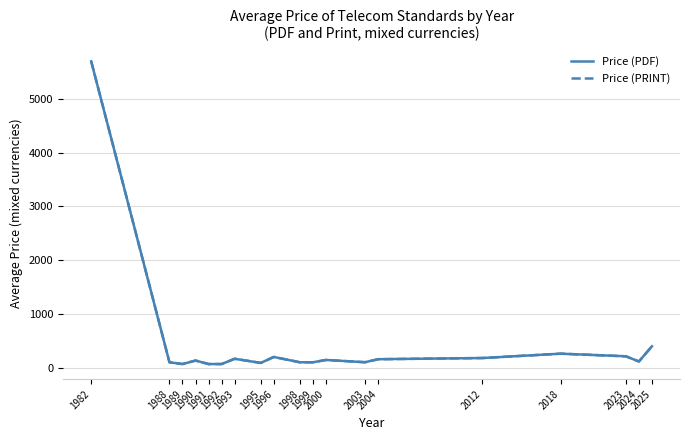

What is the highest value of the Price (PDF) series?

5700.0